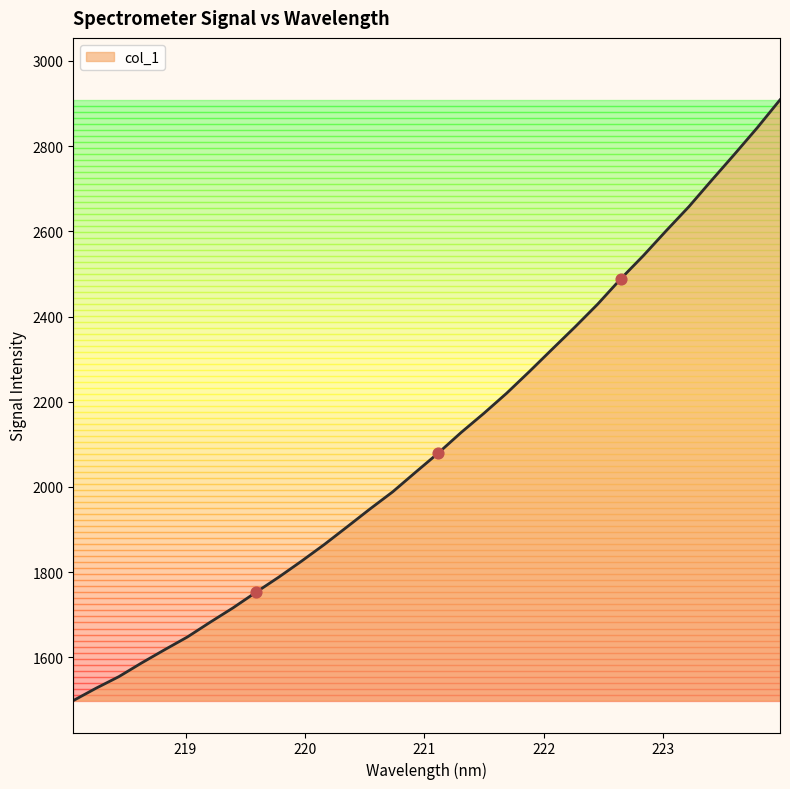

What is the minimum value shown in the chart?

1498.3